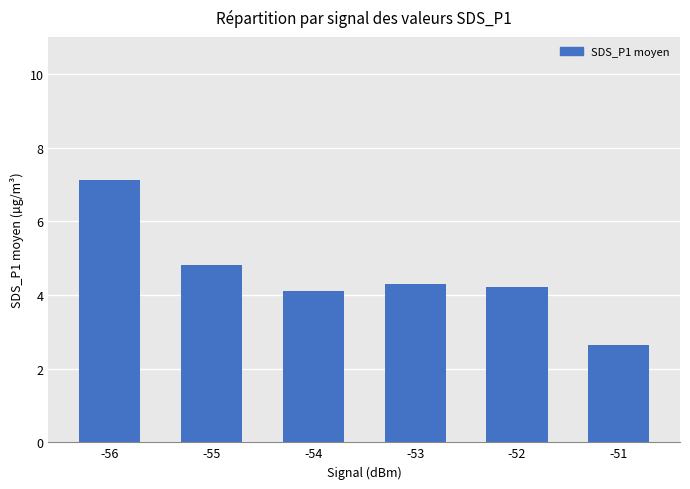

What is the value of the 2nd bar from the left?

4.8